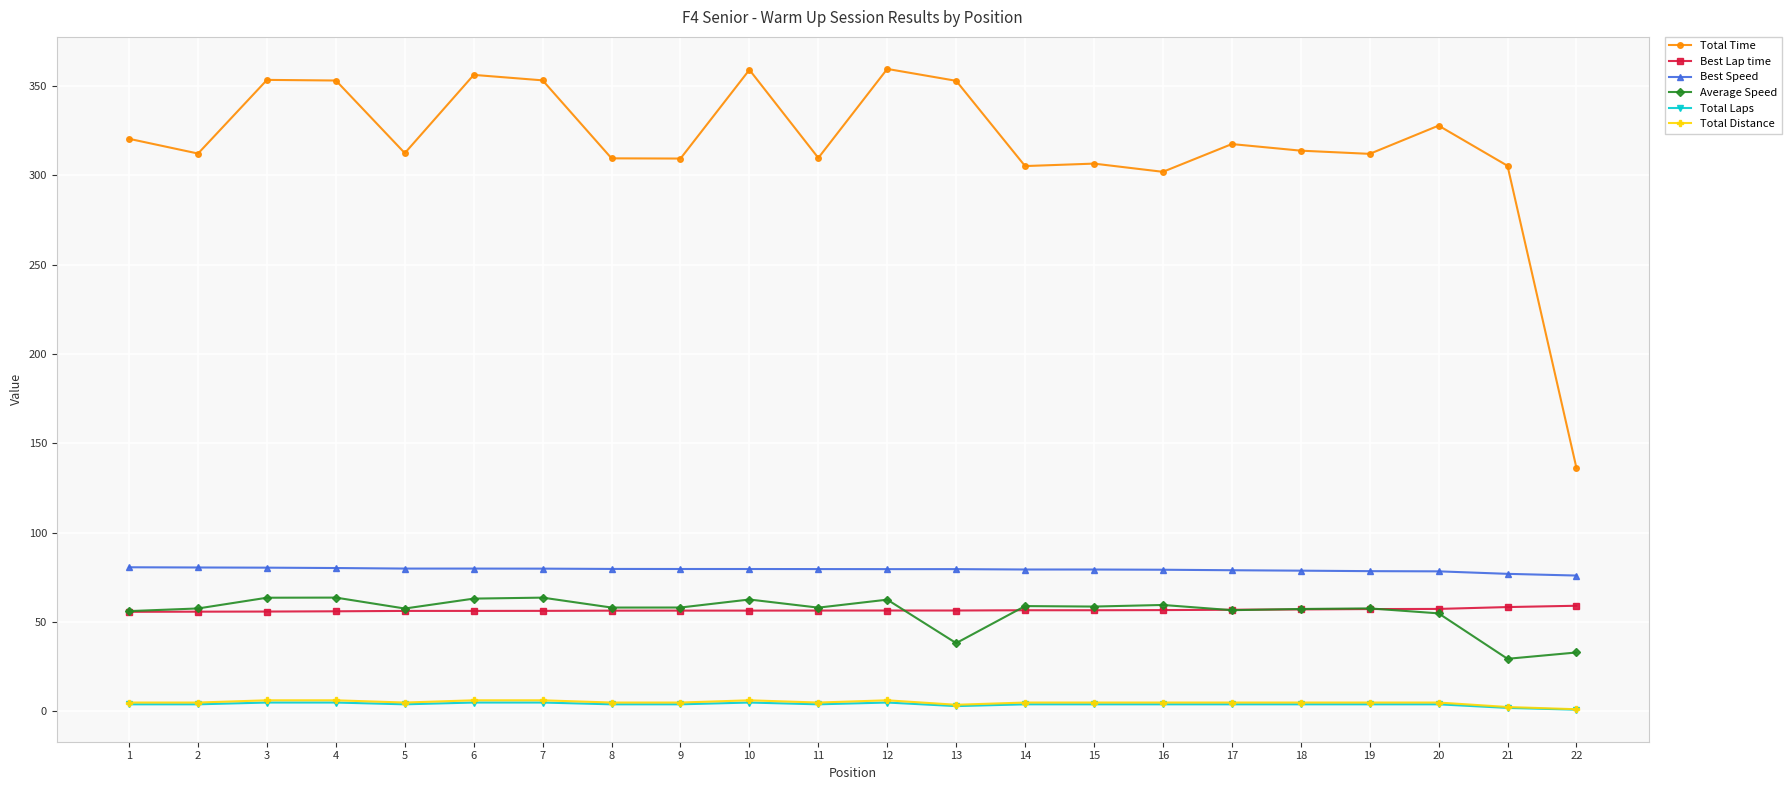

True or false: Best Lap time has a value of 31.0 at 17.

False